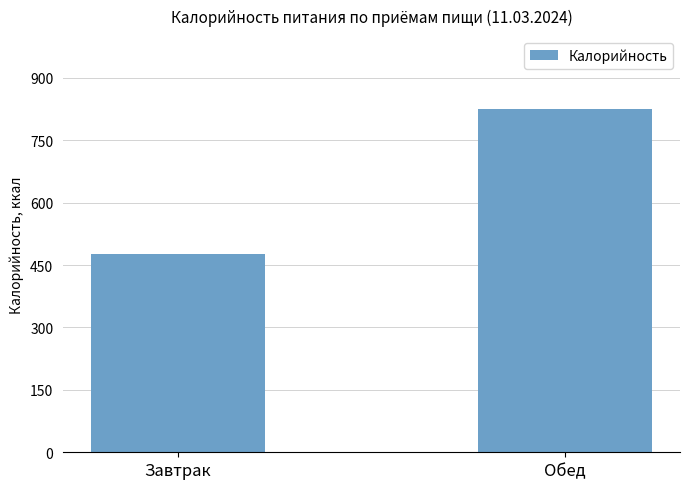

List the labels in order of value, largest first.

Обед, Завтрак